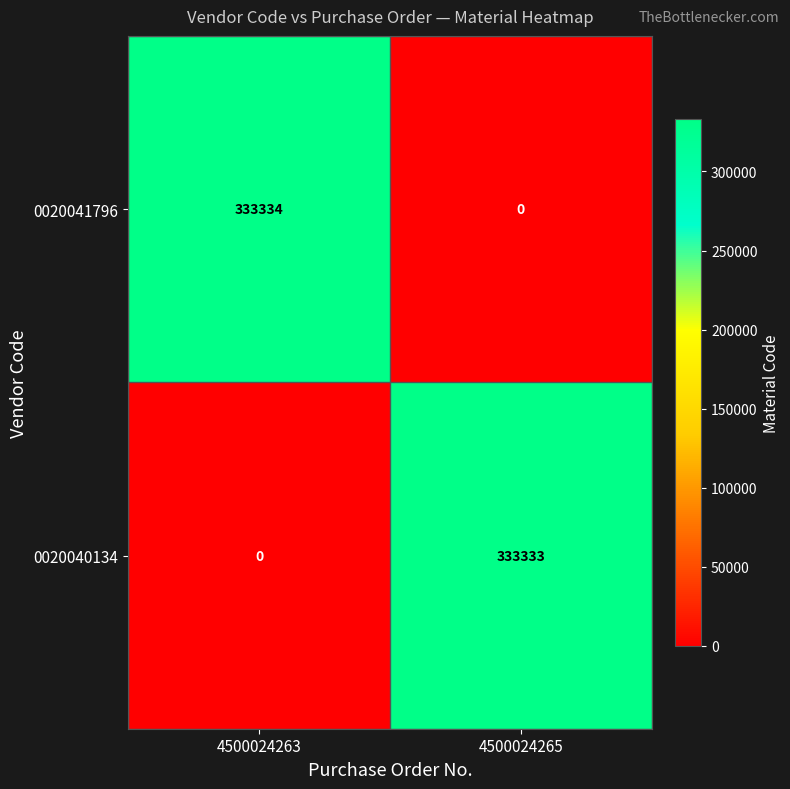

At which category is the sum across all series the highest?

4500024263